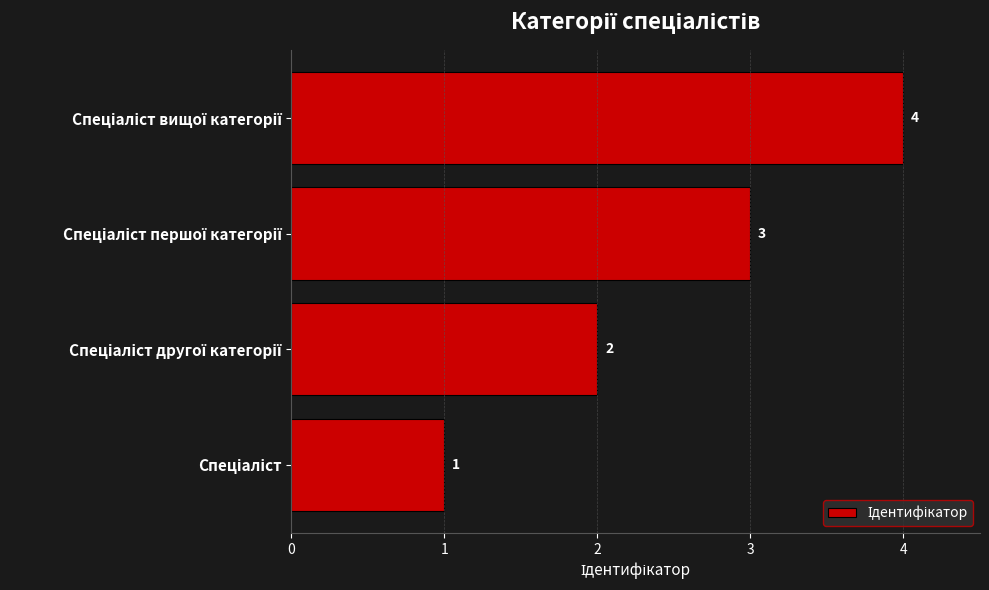

What is the greatest value displayed?

4